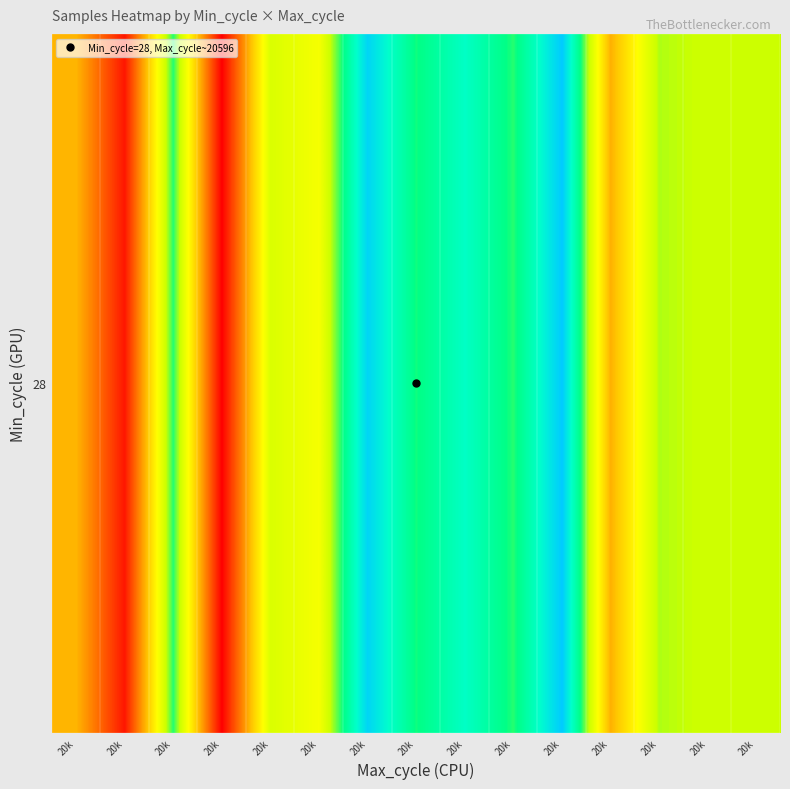

Reading left to right, extract all data points from this chart.

20k=10501277.1	20k=10503841.0	20k=10497857.7	20k=10504210.0	20k=10499046.0	20k=10499643.0	20k=10495673.0	20k=10497719.7	20k=10496673.0	20k=10497843.0	20k=10495456.5	20k=10501361.5	20k=10498591.8	20k=10498808.0	20k=10498741.0